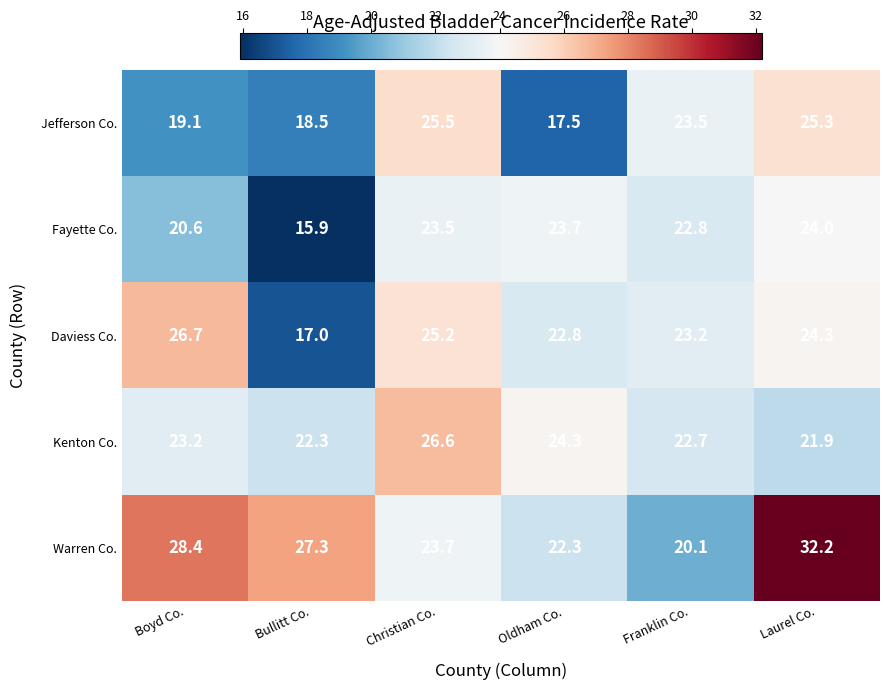

True or false: Fayette Co. has a value of 22.8 at Franklin Co..

True